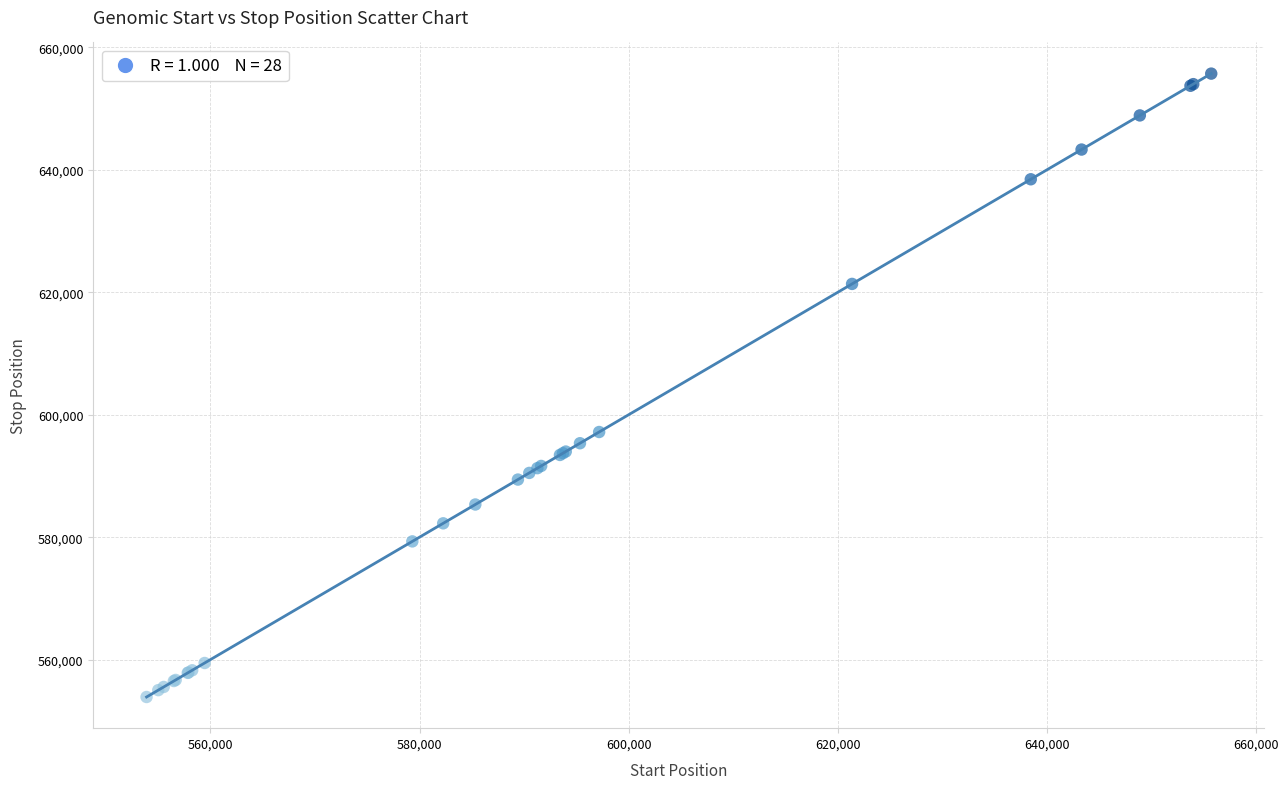

What Y value in the scatter plot is closest to 604804?

597177